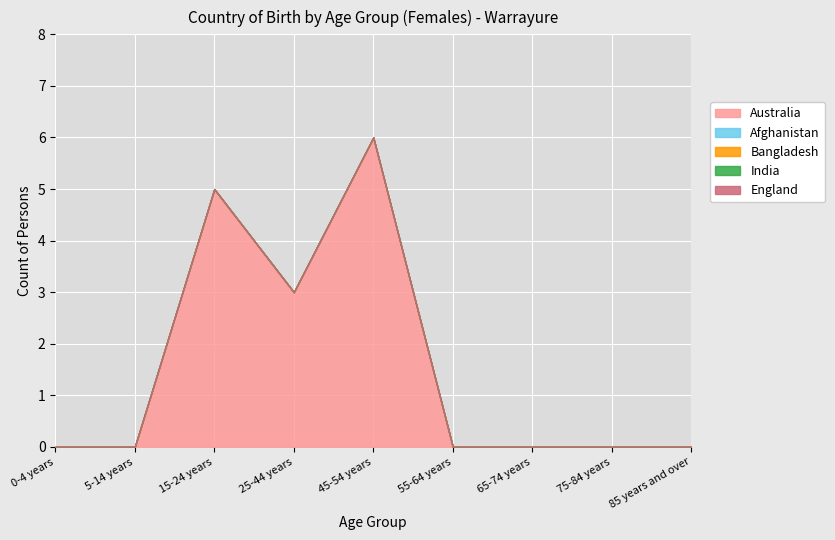

What is the value of the Australia point at the 3rd from the left?

5